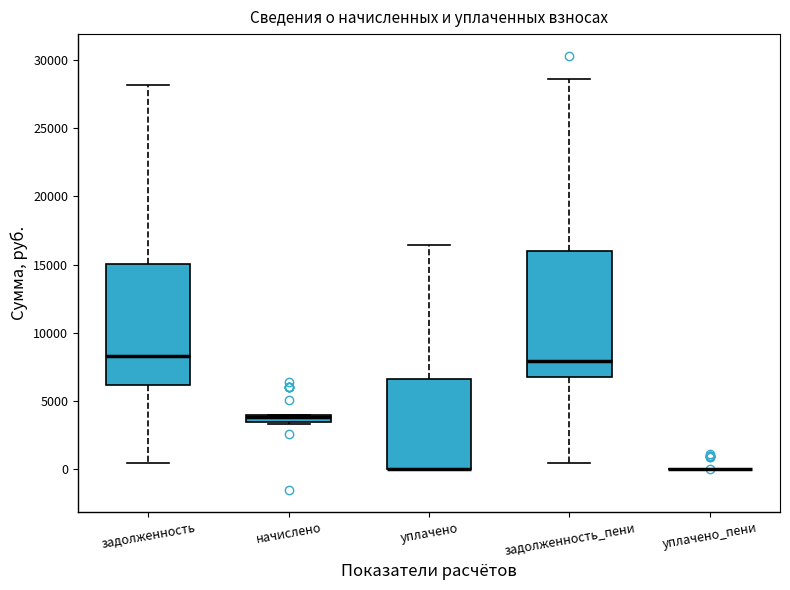

Where does the upper whisker of the box for задолженность end on the y-axis? The values are not printed on the chart, so give them approximately, as read against the axis.

28000